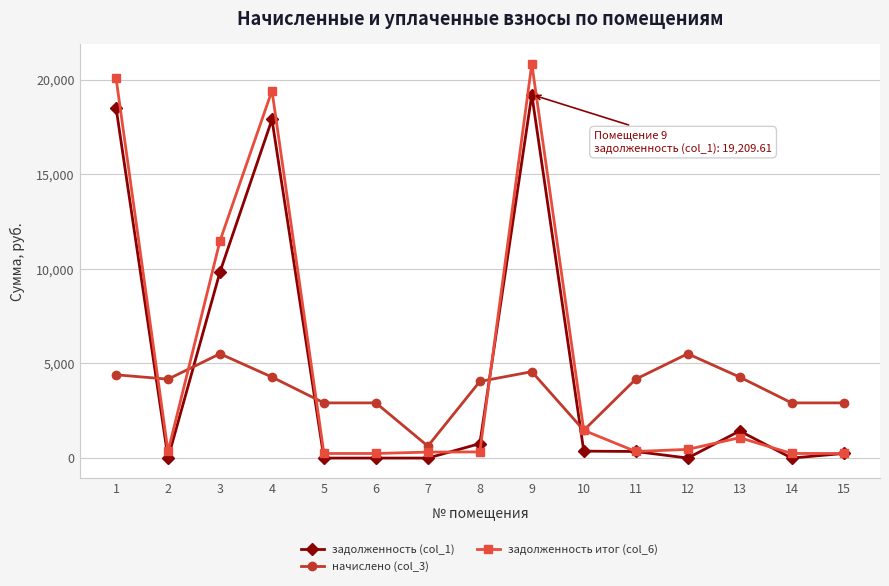

What is the maximum value for начислено (col_3)?

5513.0